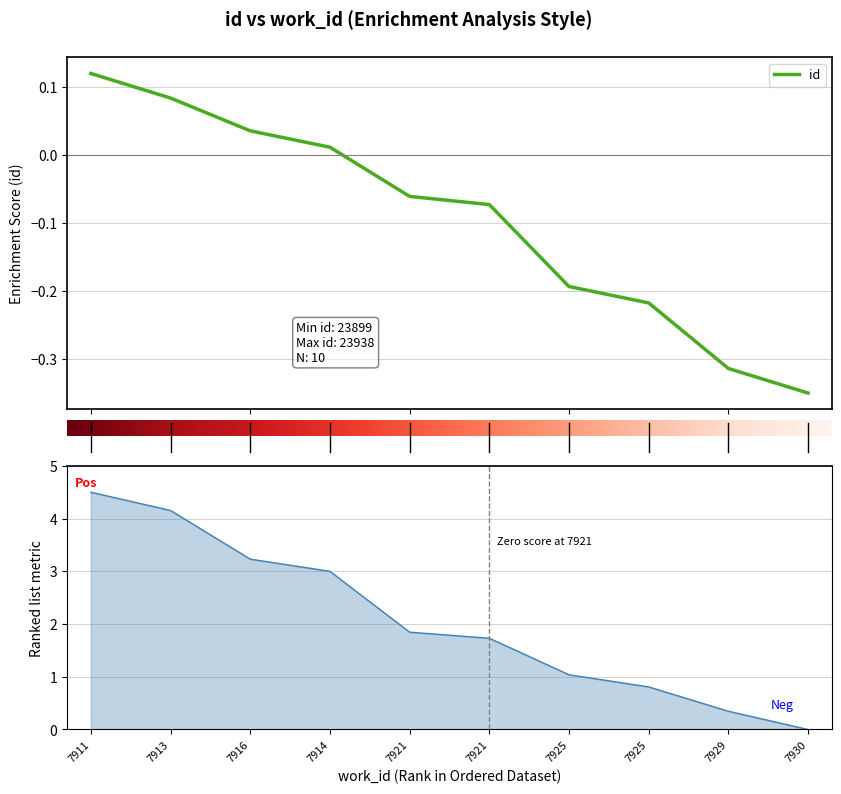

Rank the categories by value from highest to lowest.

7911, 7913, 7916, 7914, 7921, 7921, 7925, 7925, 7929, 7930